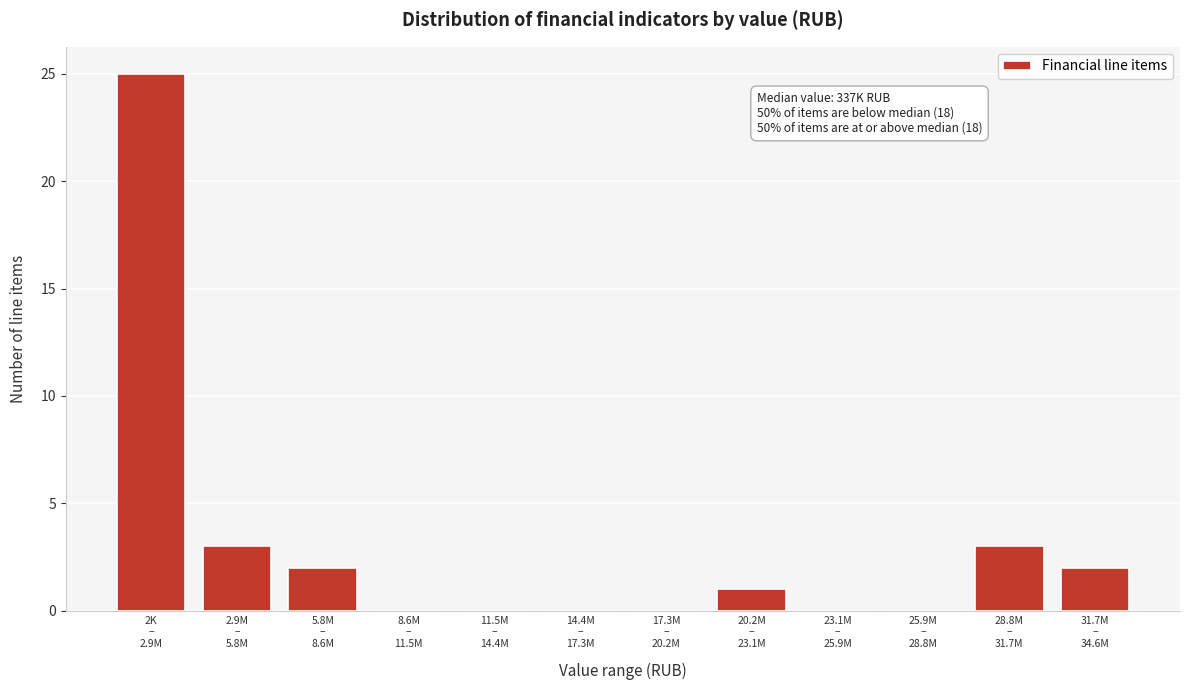

What is the maximum value shown in the chart?

25